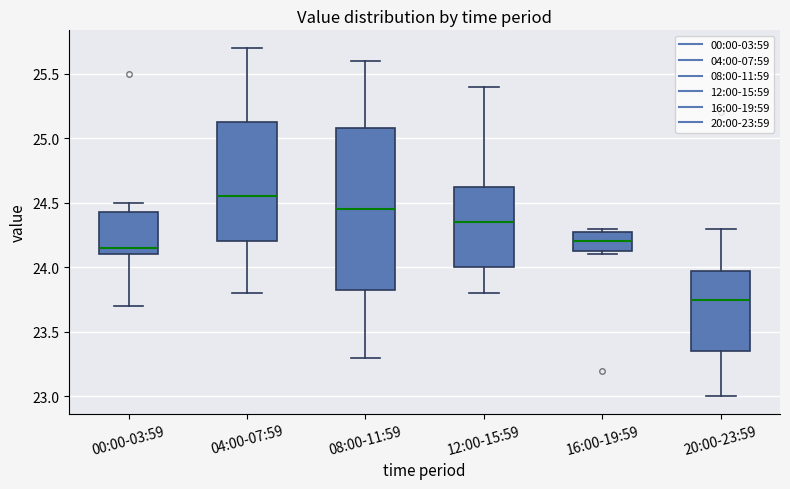

Comparing the boxes themselves (not the whiskers), which one is the tallest?

08:00-11:59